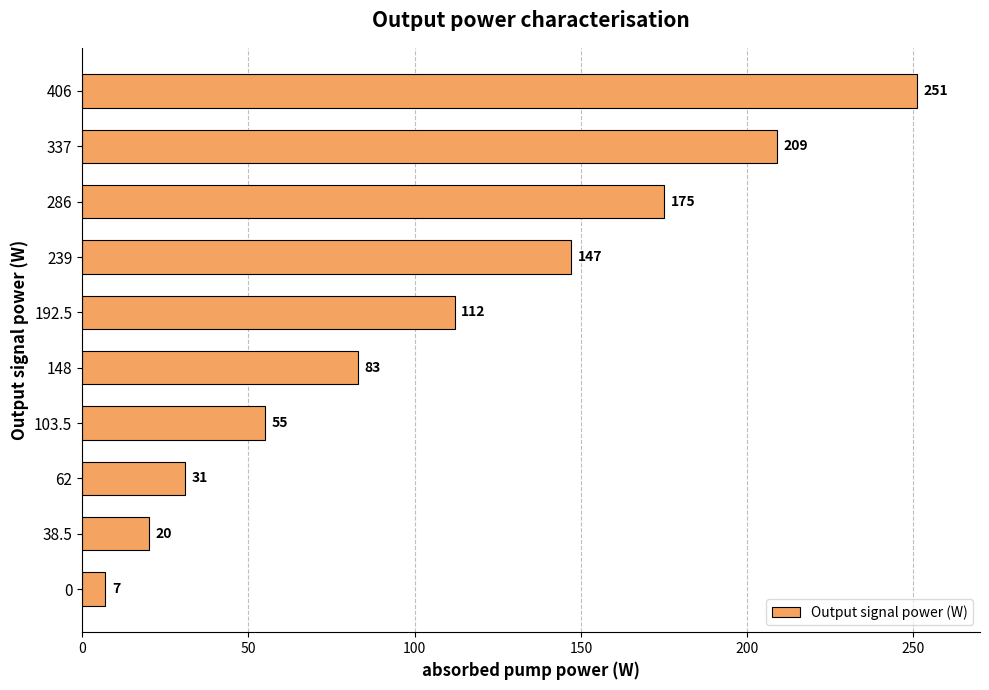

List the labels in order of value, smallest first.

0, 38.5, 62, 103.5, 148, 192.5, 239, 286, 337, 406